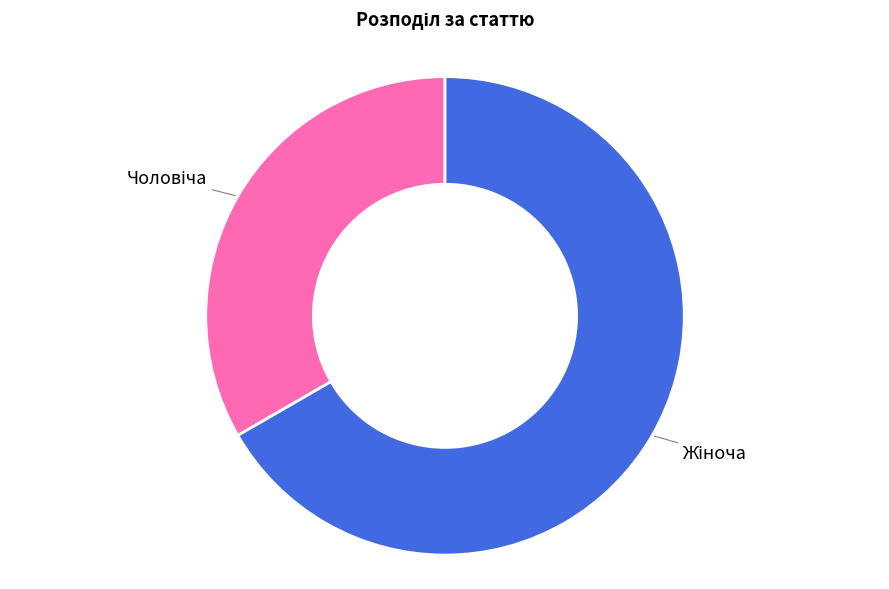

Is there a majority slice in this chart?

Yes